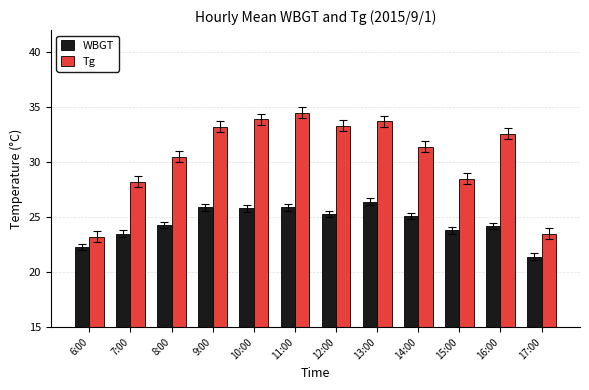

What is the difference between the maximum and second lowest values in the WBGT series?

4.1